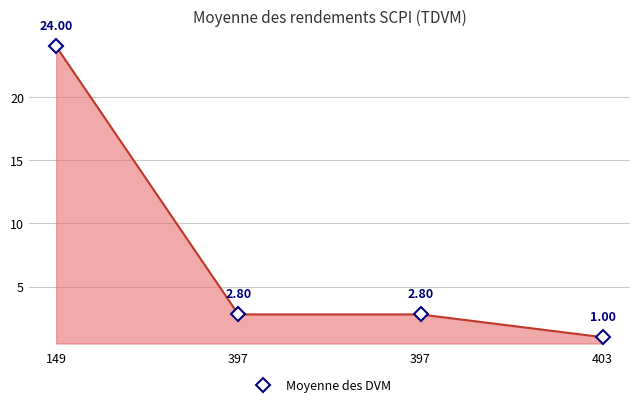

What is the minimum value shown in the chart?

1.0